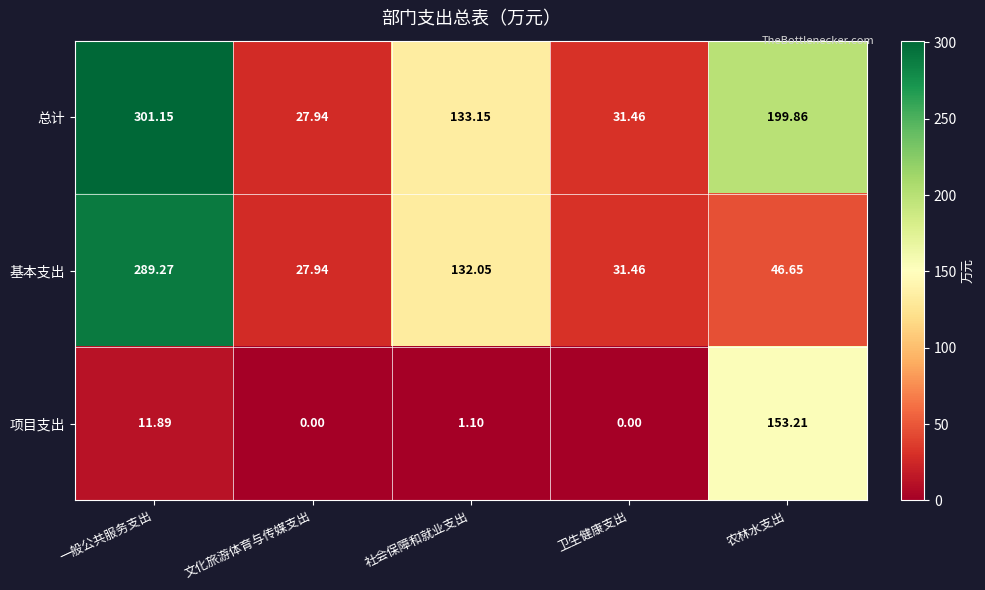

Rank the series by their maximum value, from highest to lowest.

总计, 基本支出, 项目支出